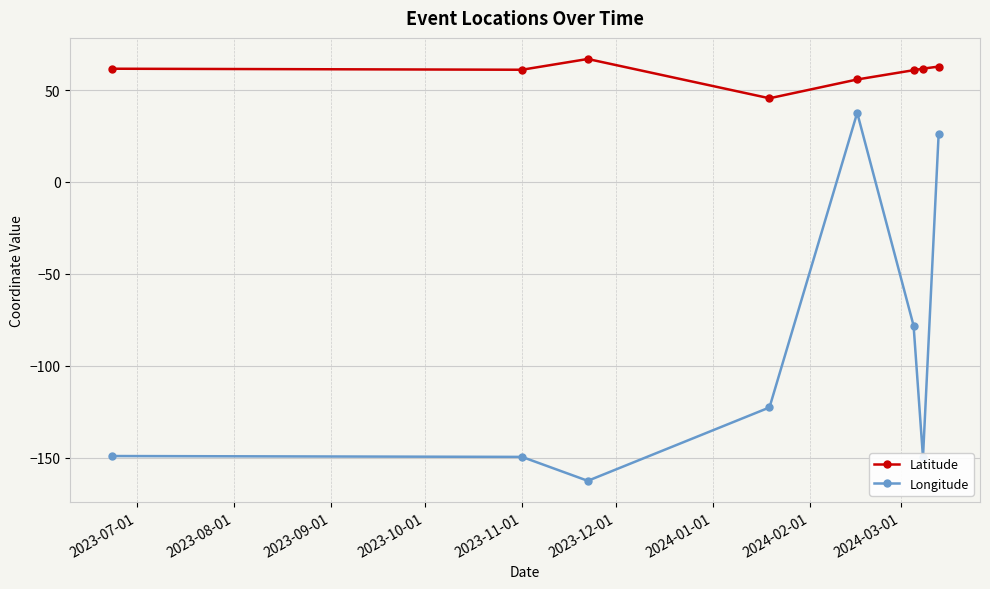

Which series has the largest total across all categories?

Latitude